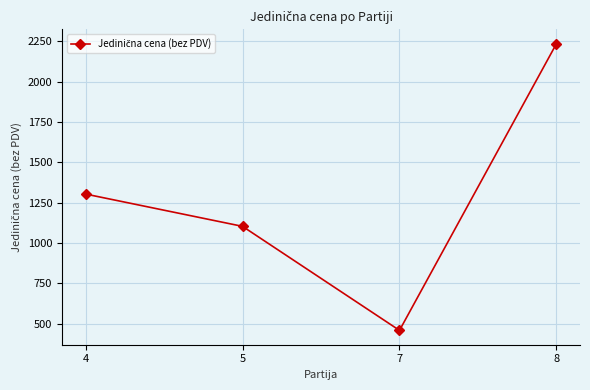

Which category has the highest value across all series?

8